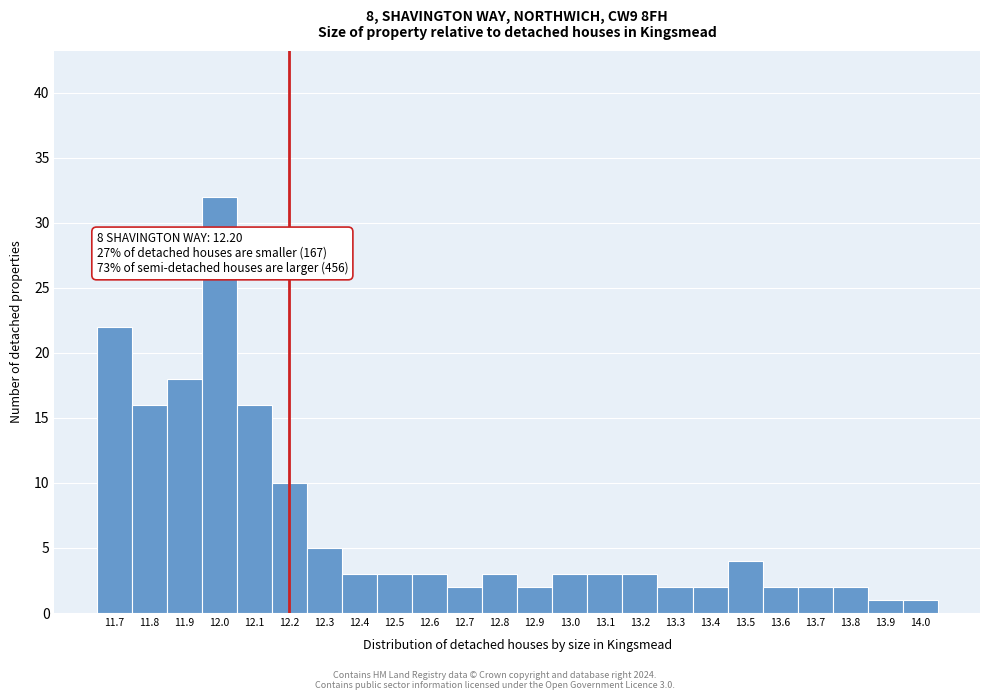

Which range on the x-axis has the tallest bar?

11.95 to 12.05